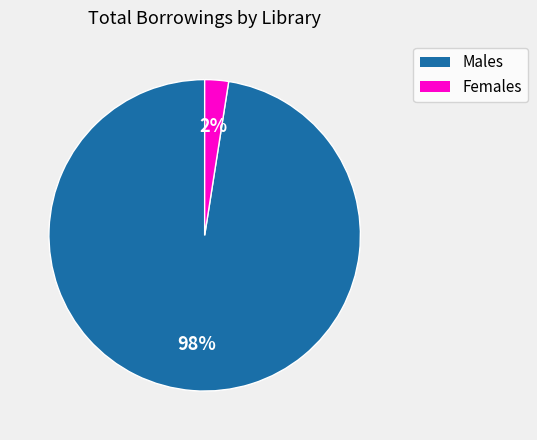

To the nearest percent, what is the average slice percentage?

50%